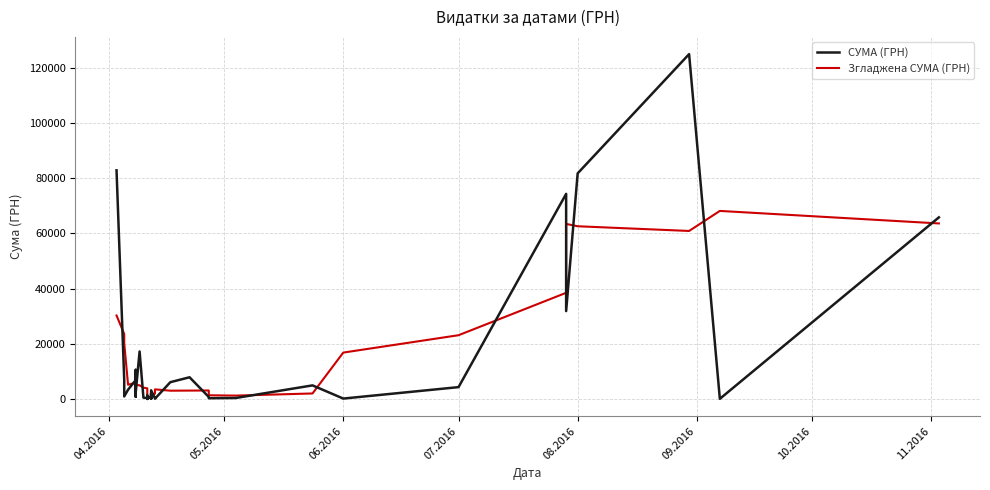

How many data points does each series have?

40